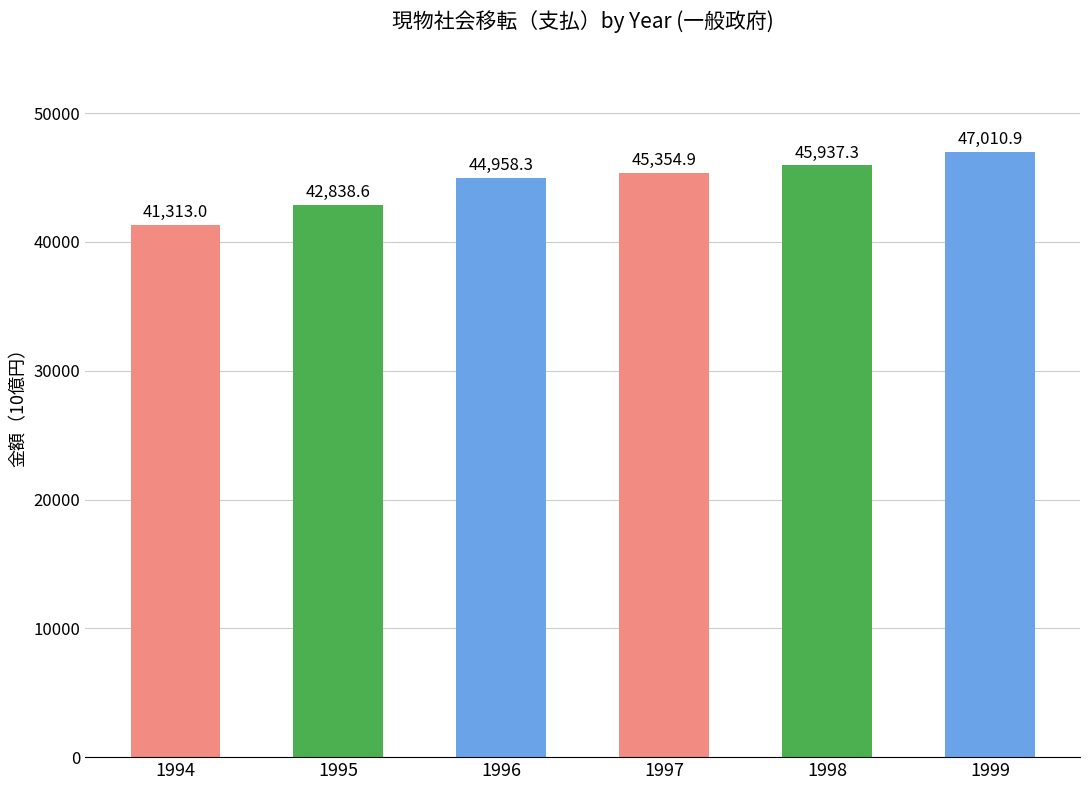

What is the change in value from 1994 to 1997?

+4041.9